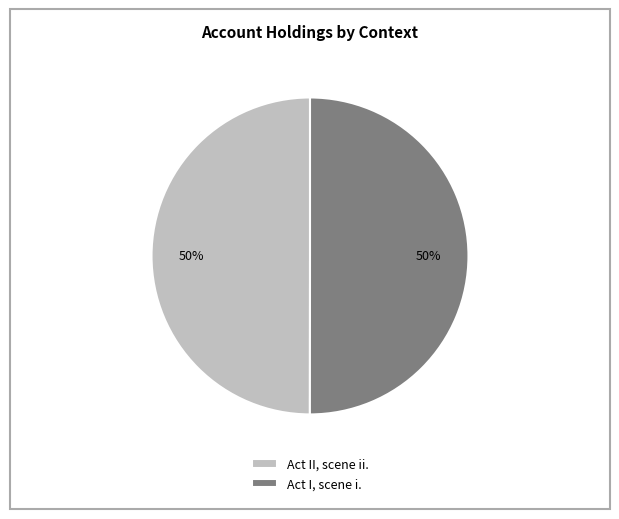

Do Act I, scene i. and Act II, scene ii. together represent more than half of the pie?

Yes